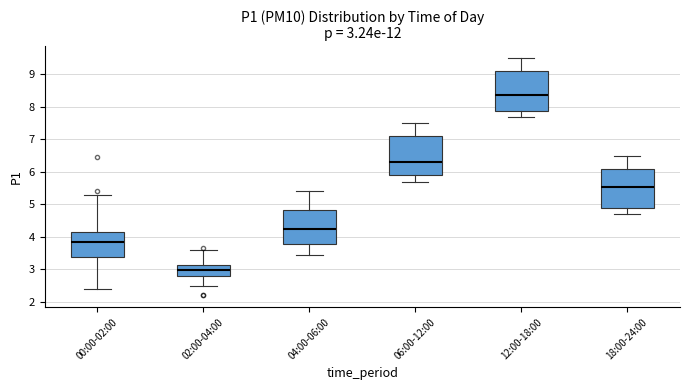

Which box has the highest median line?

12:00-18:00